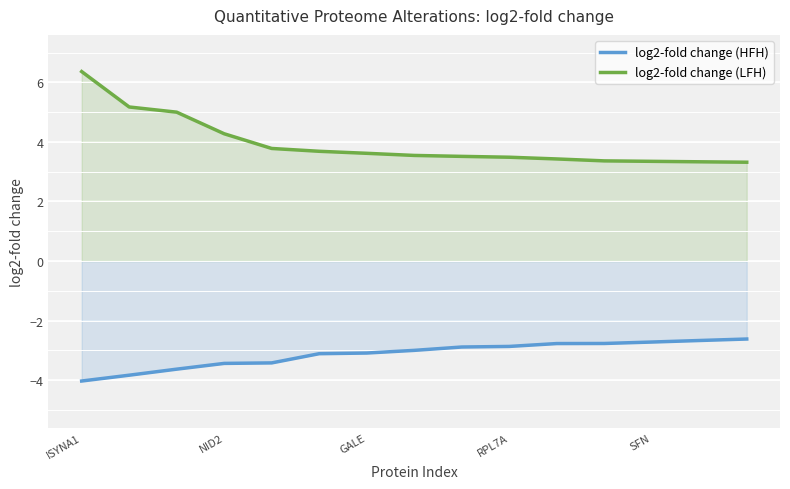

How many lines are shown in the chart?

2